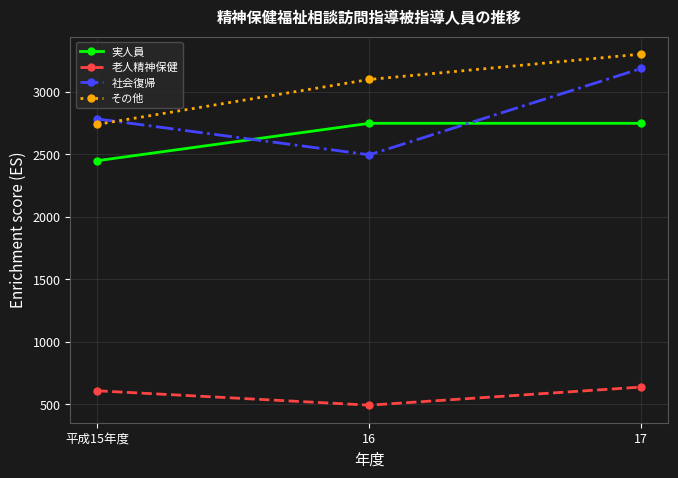

What is the spread (max minus min) of values at 17?

2665